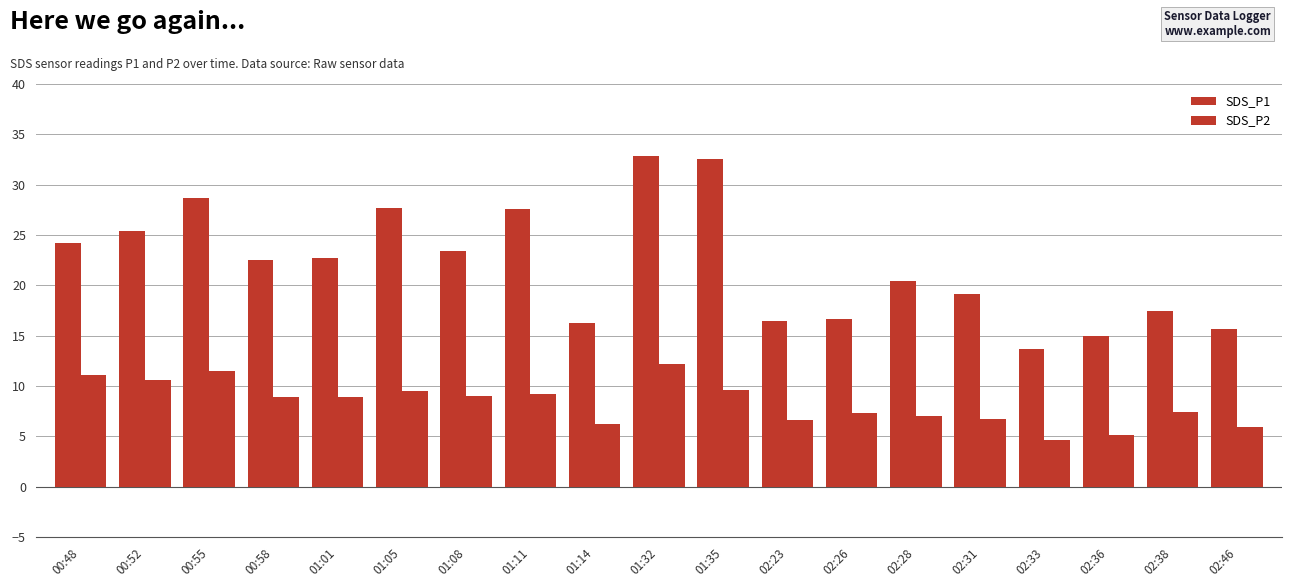

What is the spread (max minus min) of values at 01:05?

18.2